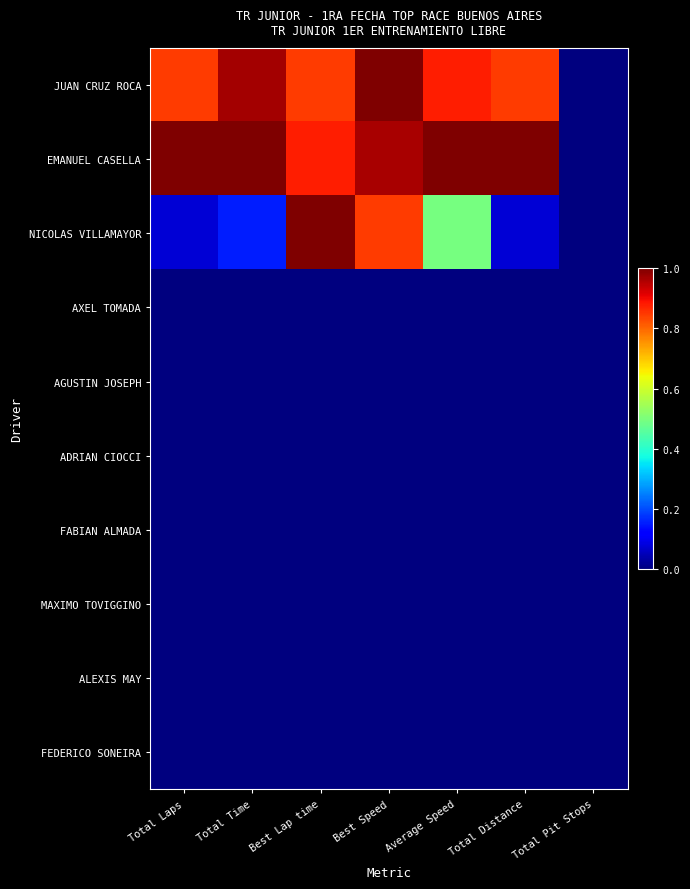

Reading left to right, extract all data points from this chart.

JUAN CRUZ ROCA: Total Laps=0.8	Total Time=1.0	Best Lap time=0.8	Best Speed=1.0	Average Speed=0.9	Total Distance=0.8	Total Pit Stops=0.0
EMANUEL CASELLA: Total Laps=1.0	Total Time=1.0	Best Lap time=0.9	Best Speed=1.0	Average Speed=1.0	Total Distance=1.0	Total Pit Stops=0.0
NICOLAS VILLAMAYOR: Total Laps=0.1	Total Time=0.2	Best Lap time=1.0	Best Speed=0.8	Average Speed=0.5	Total Distance=0.1	Total Pit Stops=0.0
AXEL TOMADA: Total Laps=0.0	Total Time=0.0	Best Lap time=0.0	Best Speed=0.0	Average Speed=0.0	Total Distance=0.0	Total Pit Stops=0.0
AGUSTIN JOSEPH: Total Laps=0.0	Total Time=0.0	Best Lap time=0.0	Best Speed=0.0	Average Speed=0.0	Total Distance=0.0	Total Pit Stops=0.0
ADRIAN CIOCCI: Total Laps=0.0	Total Time=0.0	Best Lap time=0.0	Best Speed=0.0	Average Speed=0.0	Total Distance=0.0	Total Pit Stops=0.0
FABIAN ALMADA: Total Laps=0.0	Total Time=0.0	Best Lap time=0.0	Best Speed=0.0	Average Speed=0.0	Total Distance=0.0	Total Pit Stops=0.0
MAXIMO TOVIGGINO: Total Laps=0.0	Total Time=0.0	Best Lap time=0.0	Best Speed=0.0	Average Speed=0.0	Total Distance=0.0	Total Pit Stops=0.0
ALEXIS MAY: Total Laps=0.0	Total Time=0.0	Best Lap time=0.0	Best Speed=0.0	Average Speed=0.0	Total Distance=0.0	Total Pit Stops=0.0
FEDERICO SONEIRA: Total Laps=0.0	Total Time=0.0	Best Lap time=0.0	Best Speed=0.0	Average Speed=0.0	Total Distance=0.0	Total Pit Stops=0.0